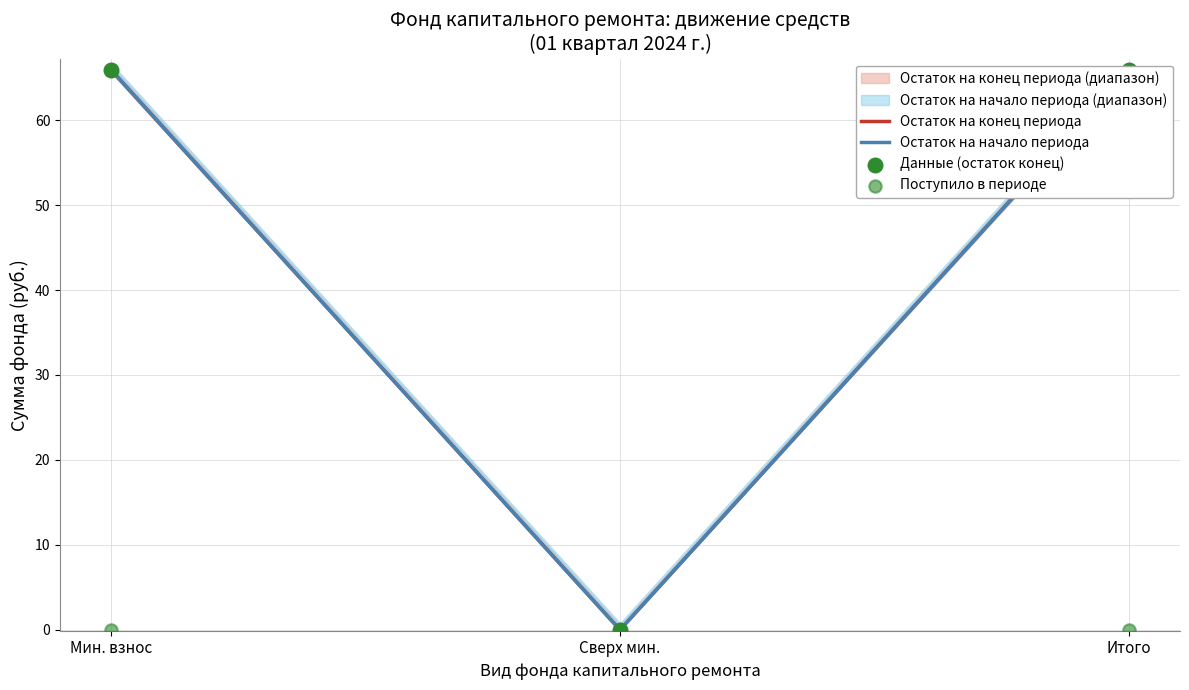

At which category is the sum across all series the highest?

Мин. взнос